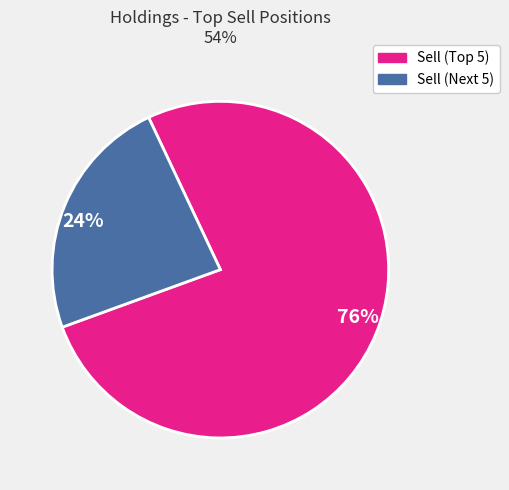

How many segments does this pie chart have?

2